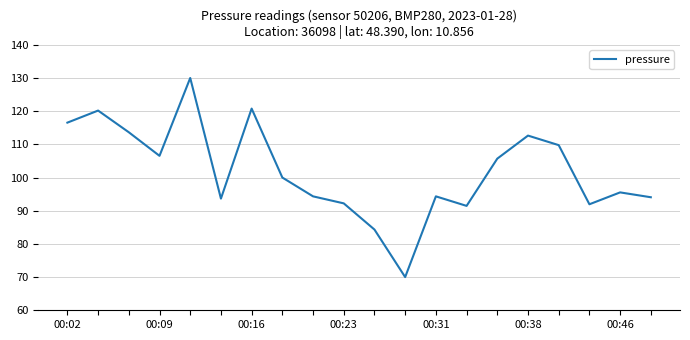

What is the minimum value shown in the chart?

70.0